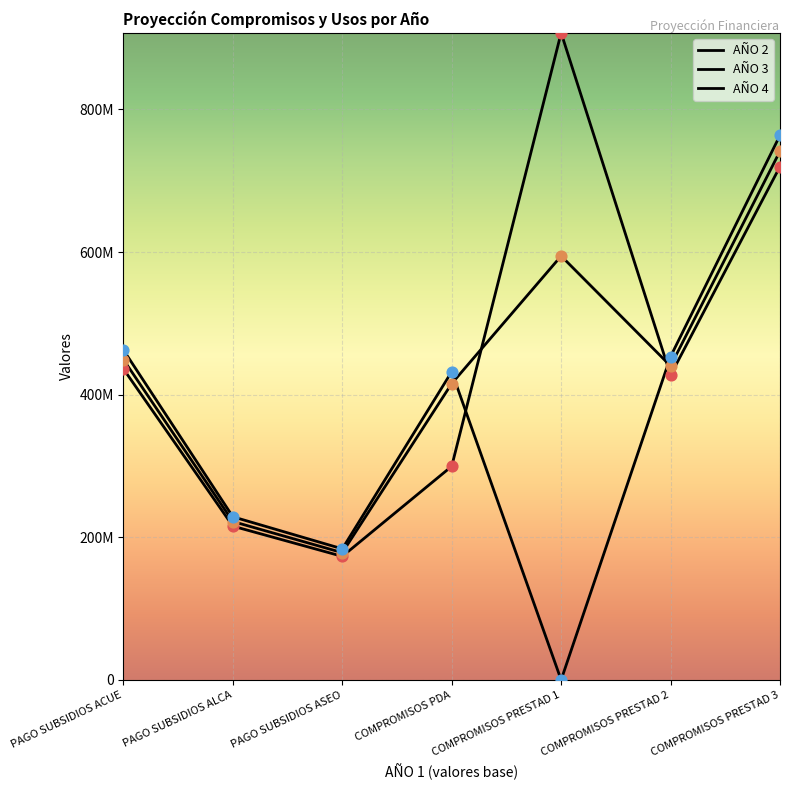

Does the chart have visible grid lines?

Yes